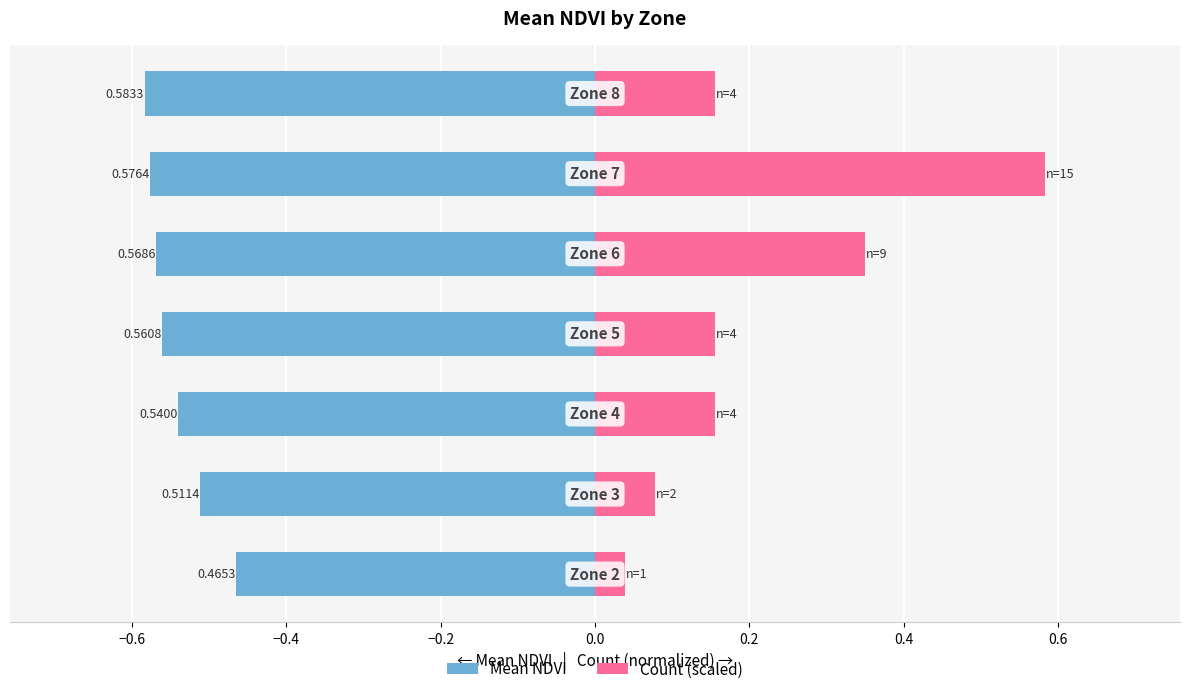

What is the average value of the Count (scaled) series?

0.2